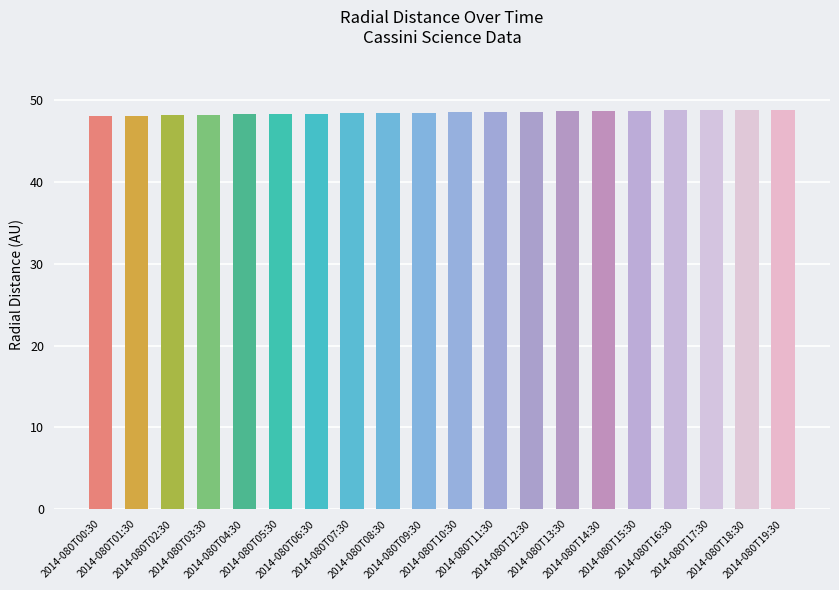

What is the sum of all values?

969.6